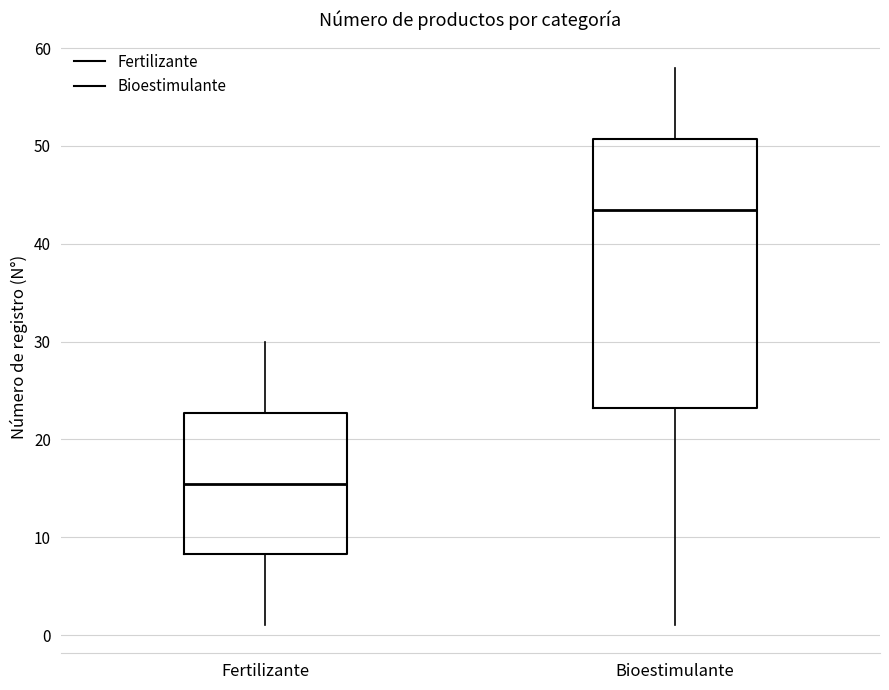

Which box has the lowest median line?

Fertilizante